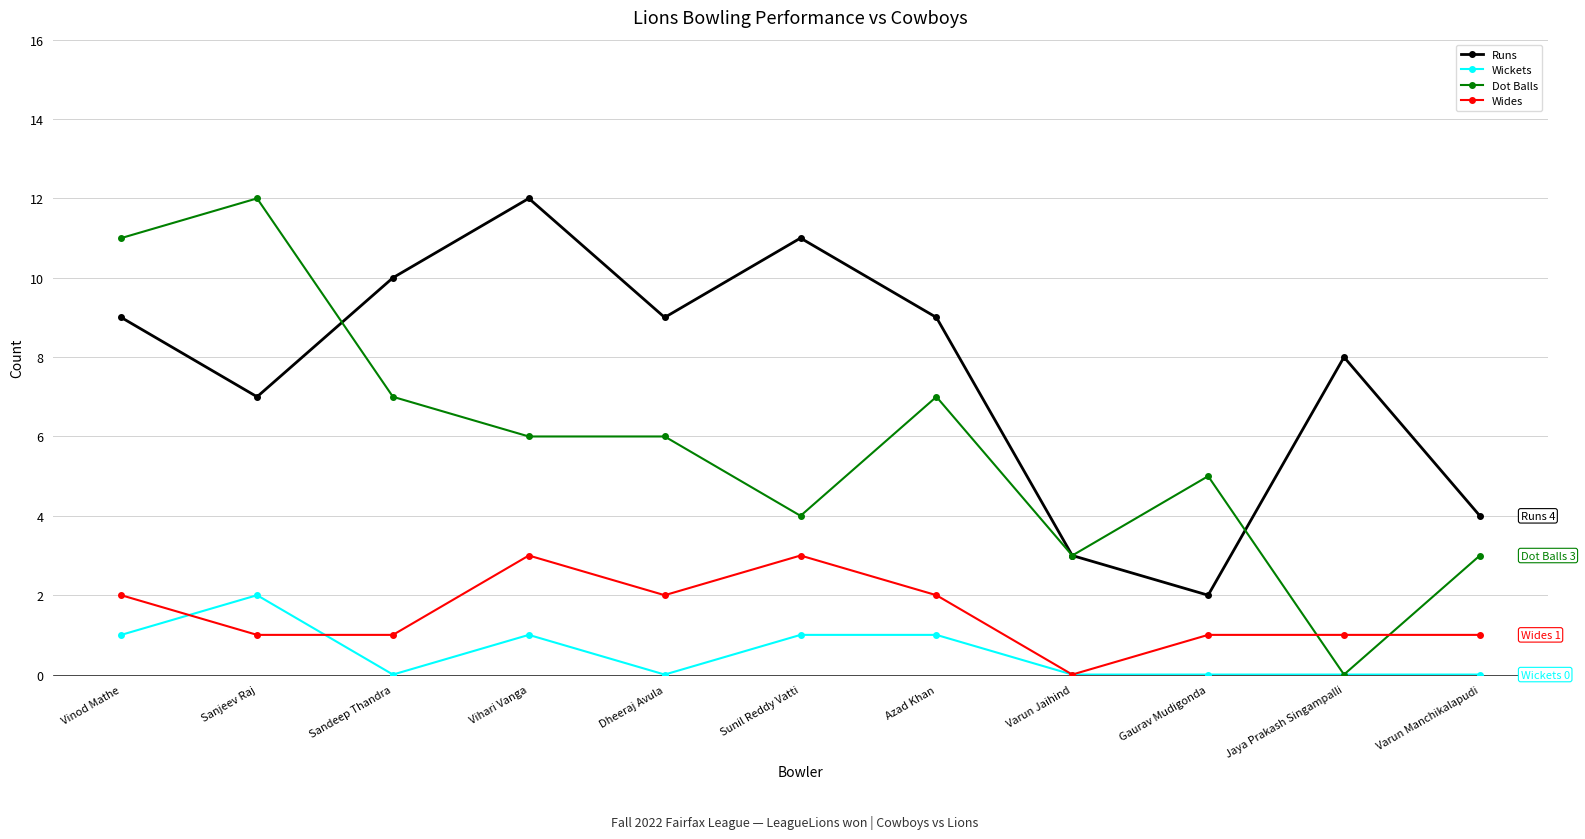

Where is the first local maximum for Runs?

Vihari Vanga